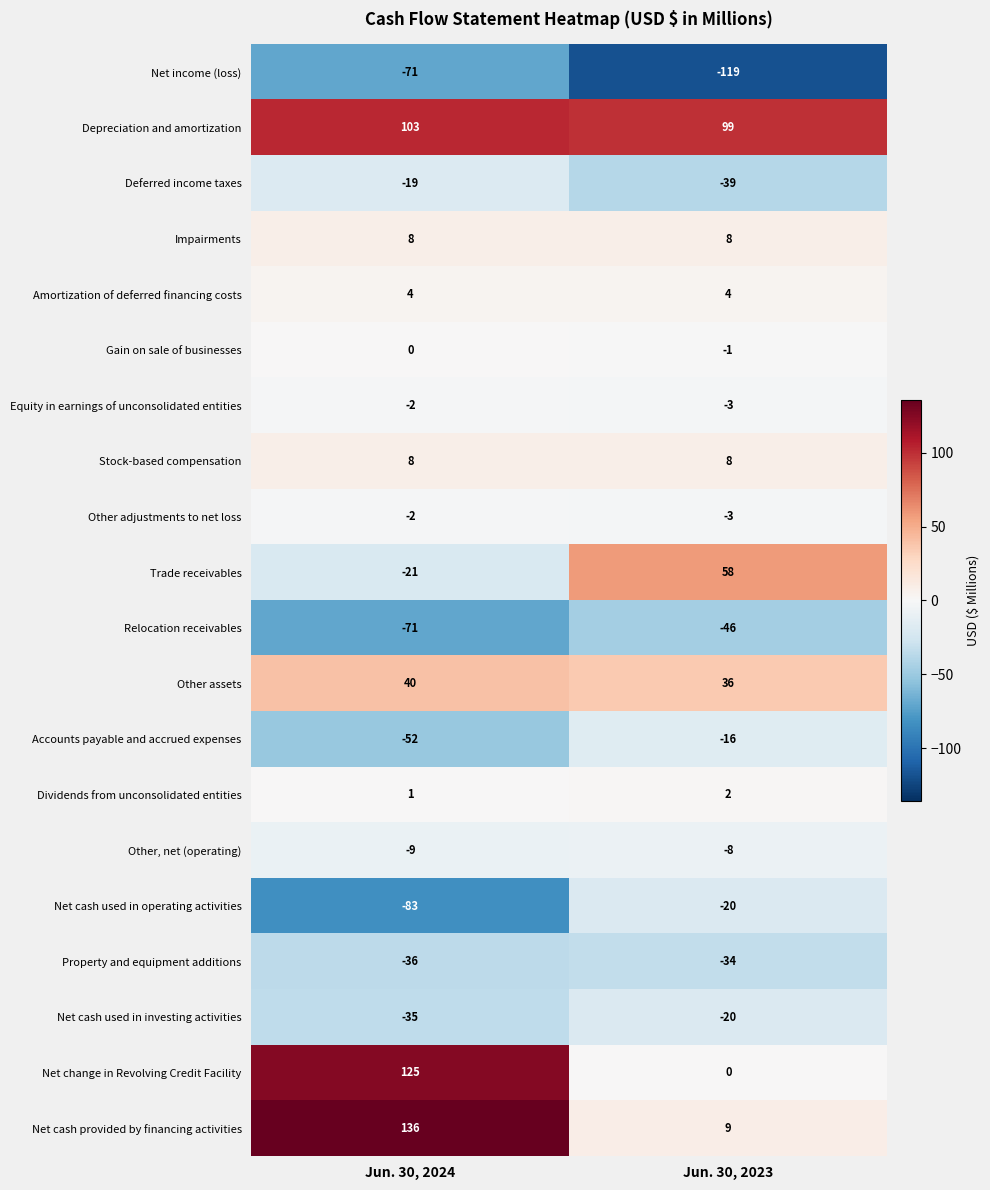

What is the difference between the maximum and minimum values in the Net change in Revolving Credit Facility series?

125